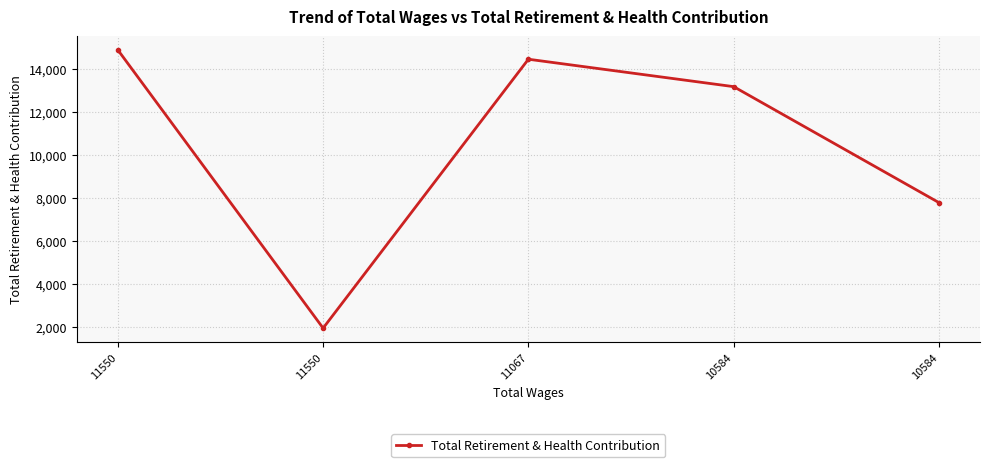

How many lines are shown in the chart?

1